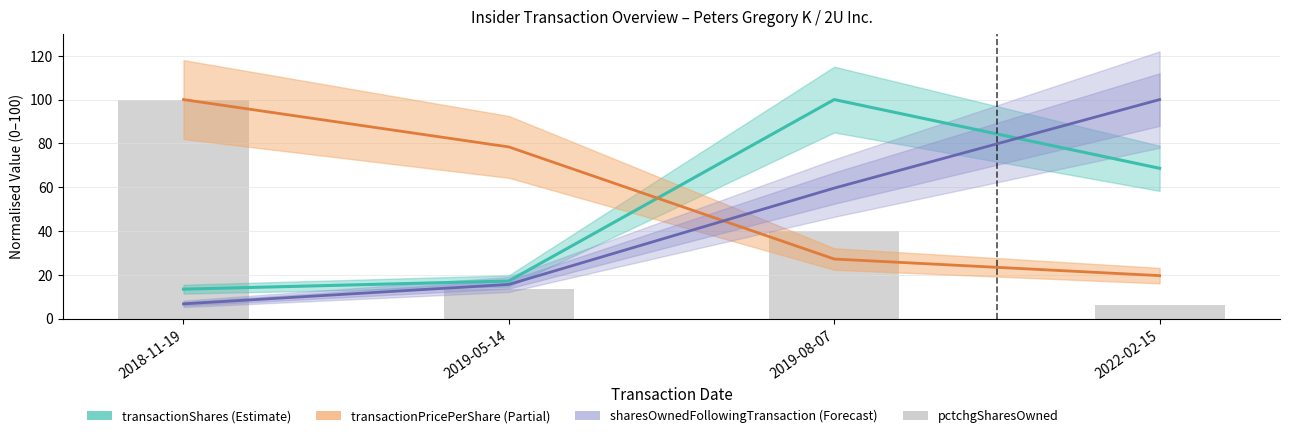

What is the difference between the second highest and second lowest values in the pctchgSharesOwned series?

26.7